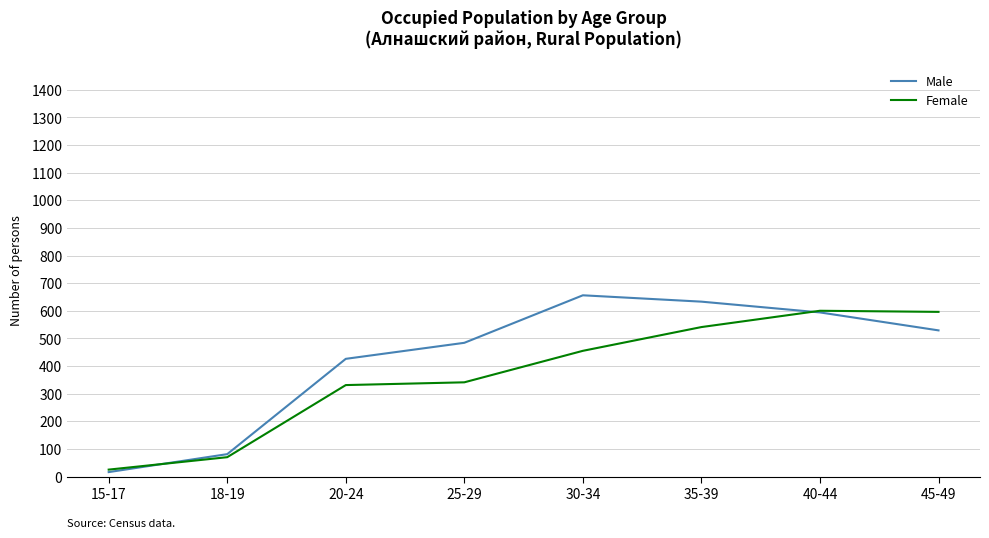

True or false: Female has a value of 830 at 40-44.

False